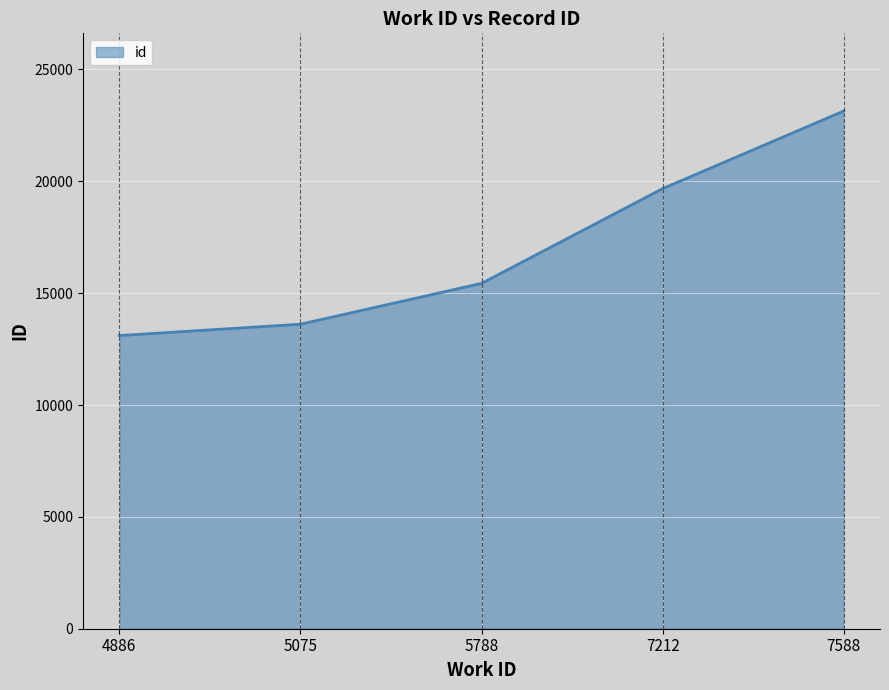

True or false: there are more than 2 points higher than both neighbors.

False